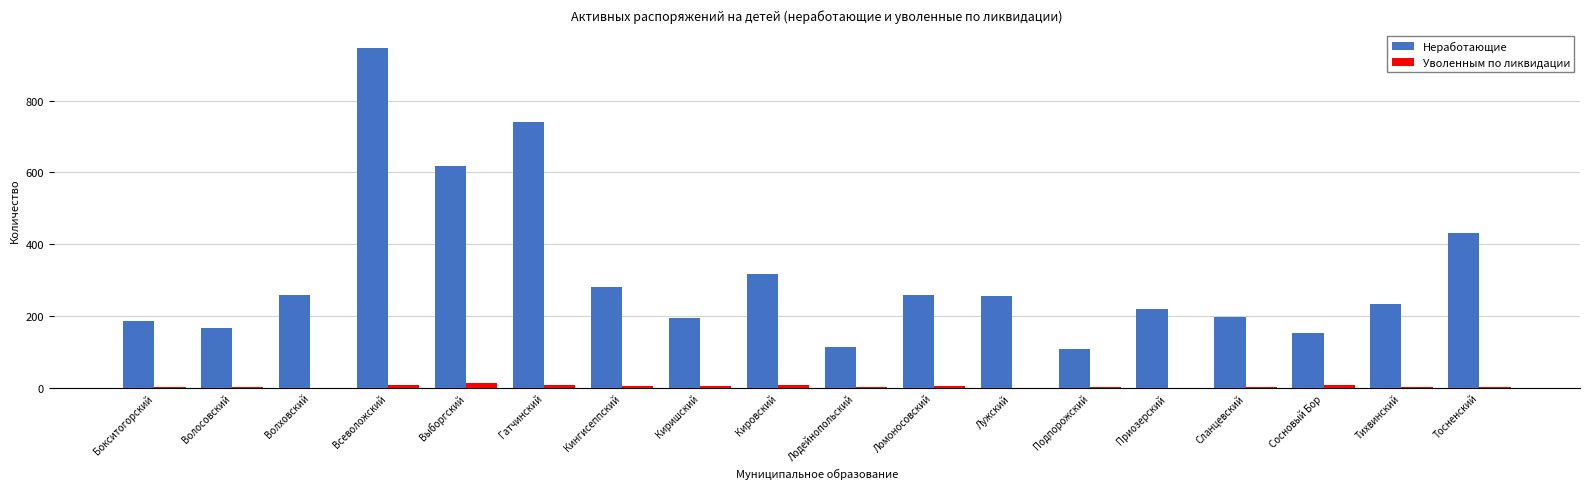

What is the highest value of the Уволенным по ликвидации series?

13